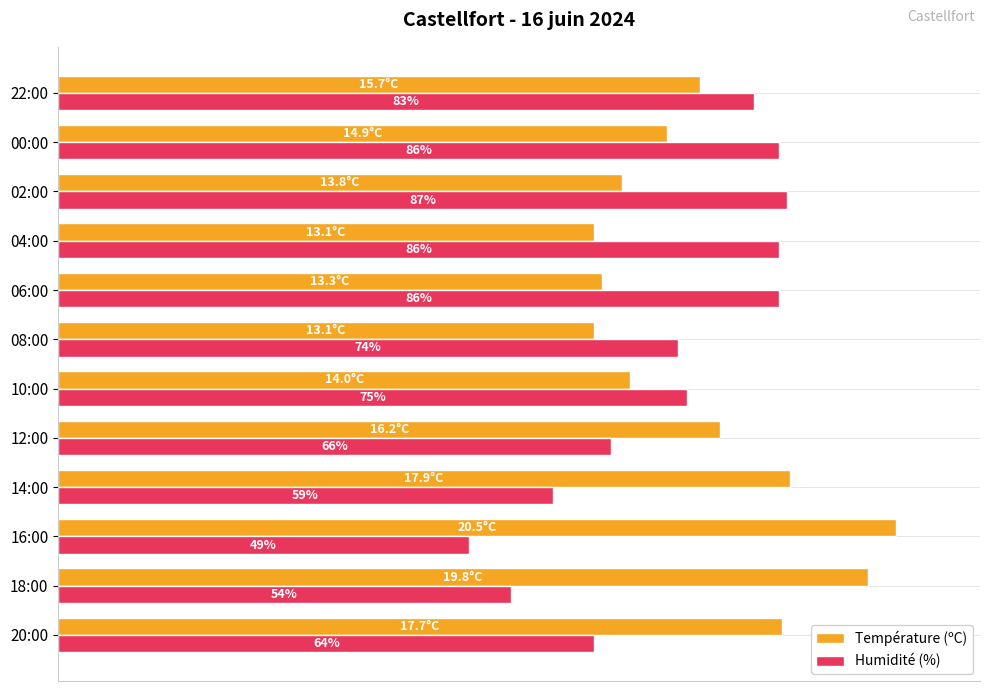

Which category has the highest value across all series?

16:00